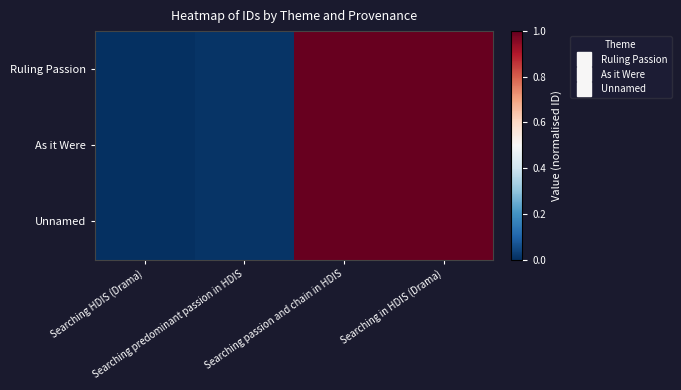

At which category does the chart reach its minimum across all series?

Searching HDIS (Drama)